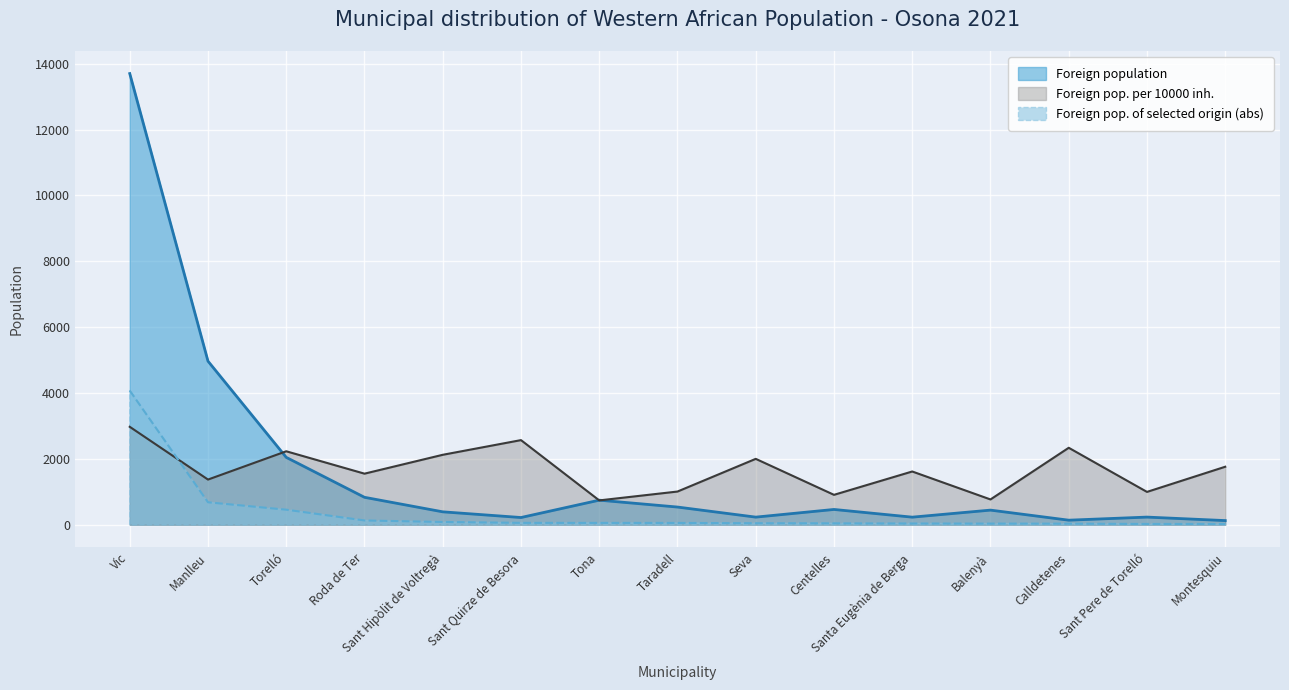

At how many categories does at least one series exceed 9725?

1